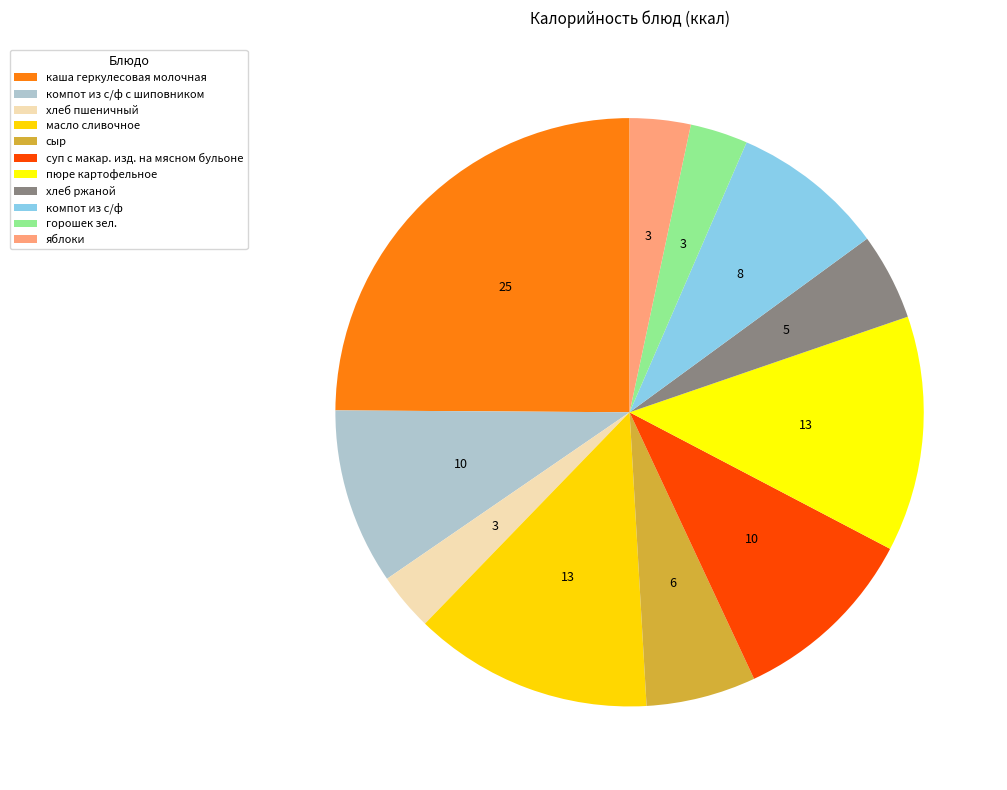

Which slice is the largest?

каша геркулесовая молочная